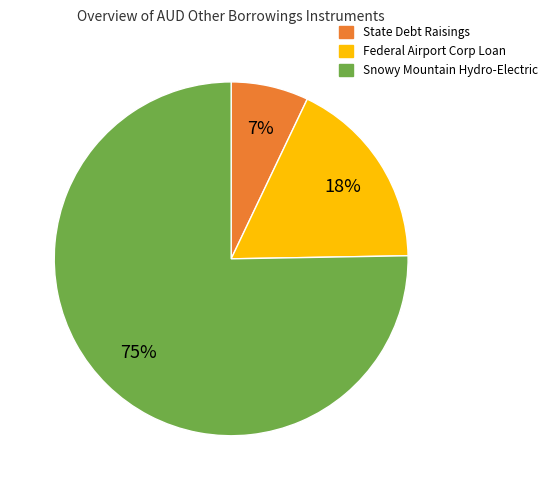

To the nearest percent, what is the average slice percentage?

33%